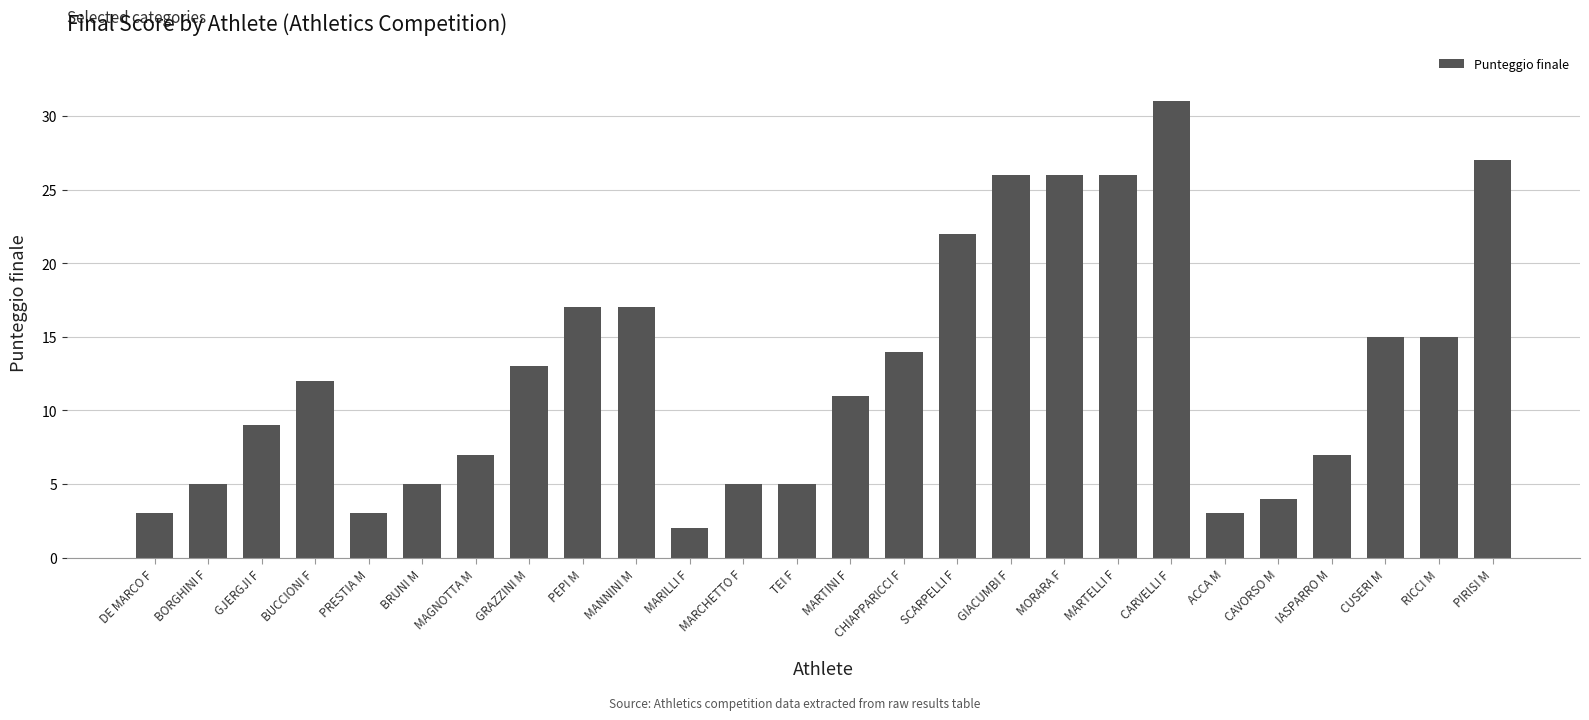

What is the label of the 18th bar from the left?

MORARA F